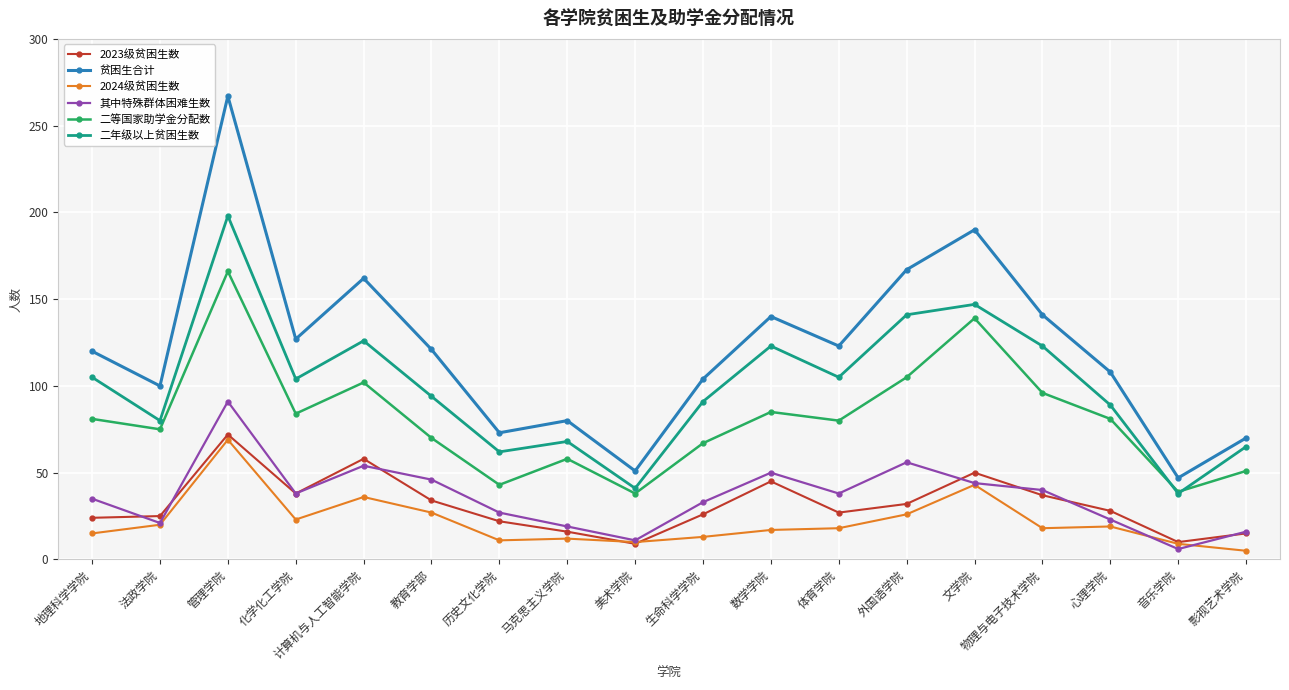

Does the chart display data point markers on the line(s)?

Yes